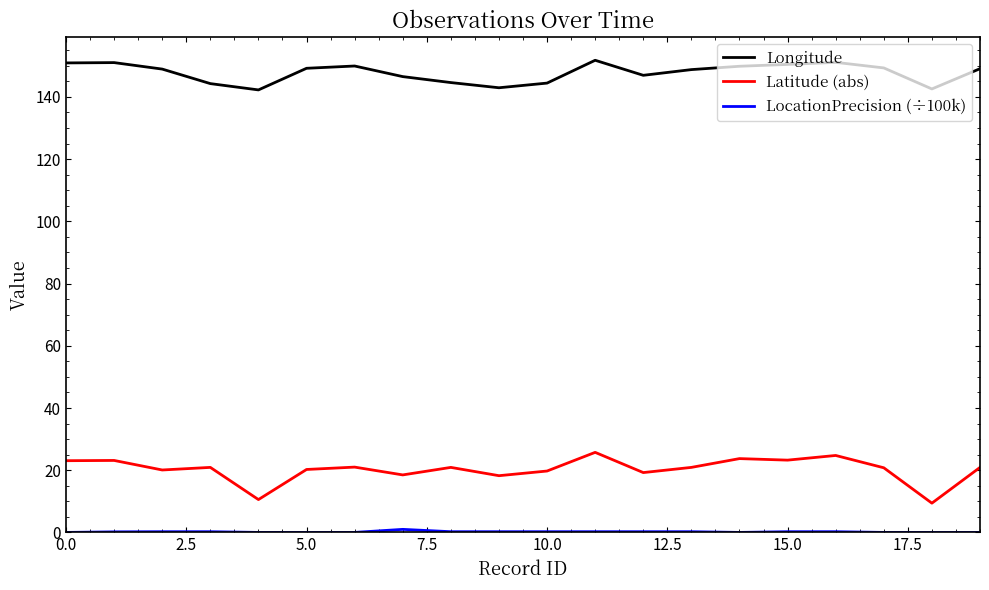

What is the difference between the maximum and minimum values in the Longitude series?

9.5